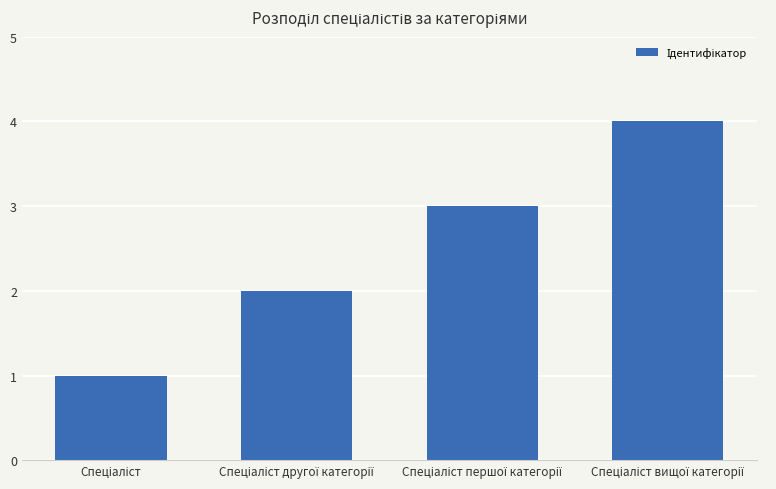

What is the greatest value displayed?

4